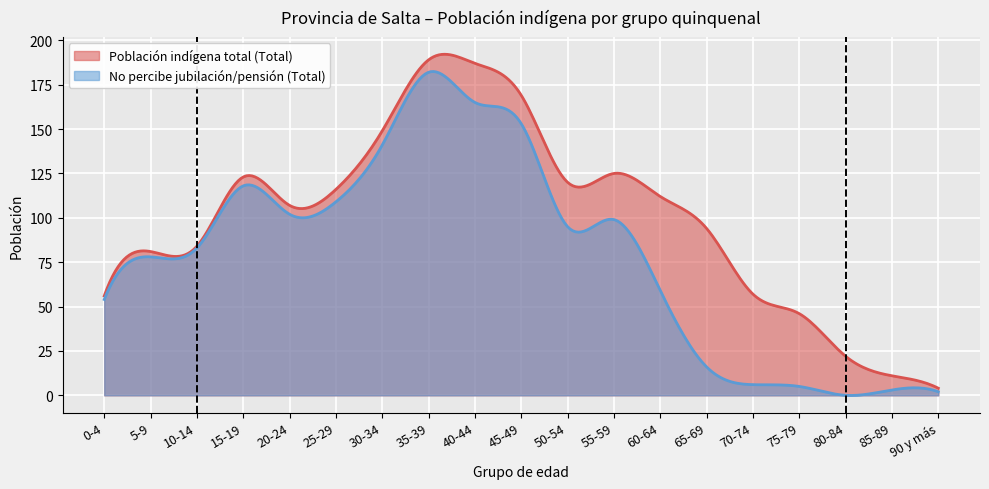

List the labels in order of Población indígena total (Total) value, smallest first.

90 y más, 85-89, 80-84, 75-79, 0-4, 70-74, 5-9, 10-14, 65-69, 20-24, 60-64, 25-29, 50-54, 15-19, 55-59, 30-34, 45-49, 40-44, 35-39